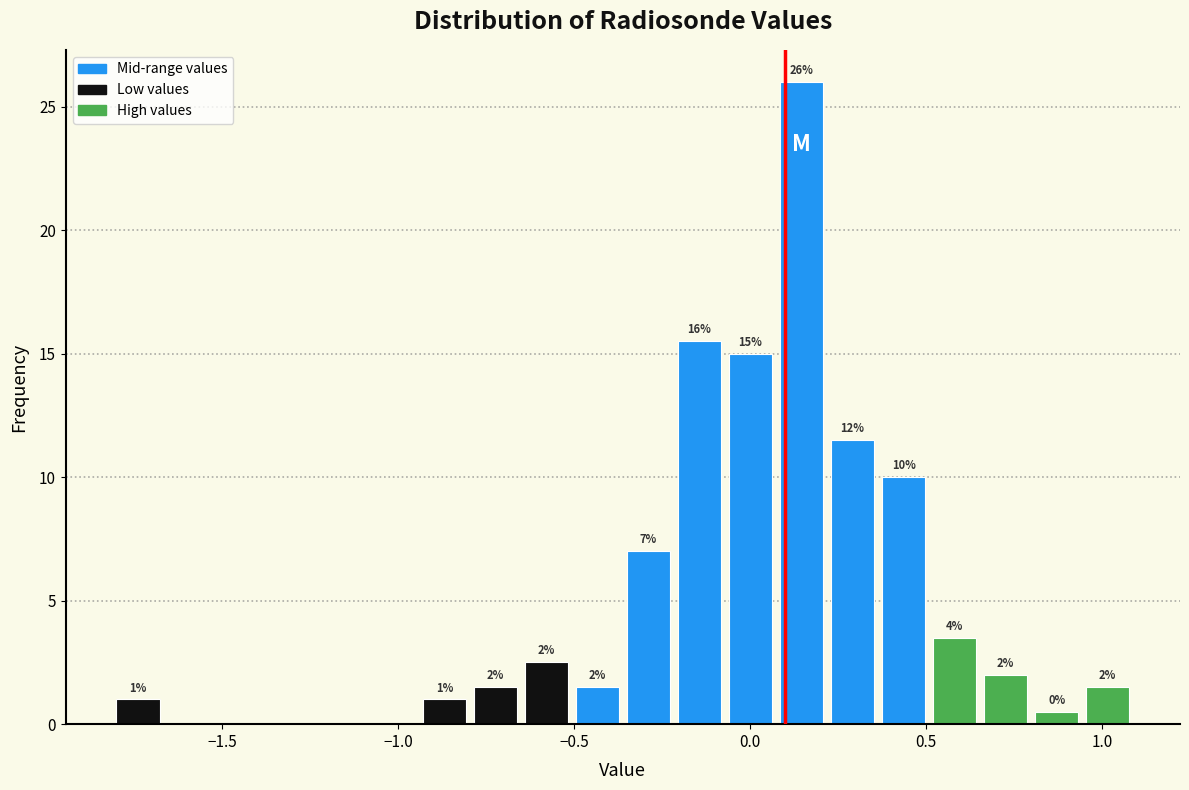

Around what value on the x-axis is the tallest bar? Give the approximate position of its centre, as read against the axis.

0.15